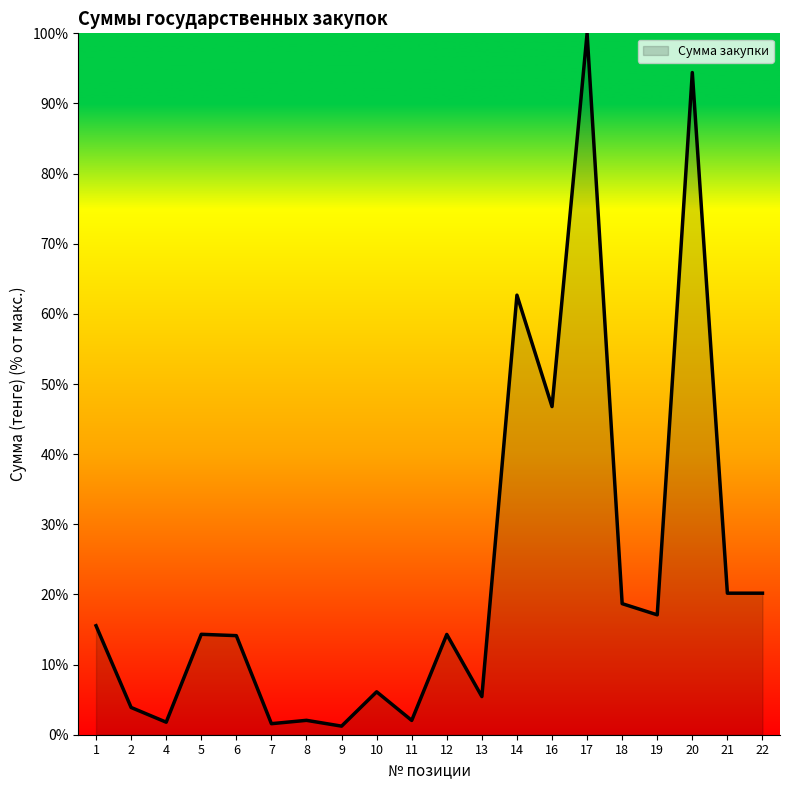

Where is the data nearest to the value 50?

16